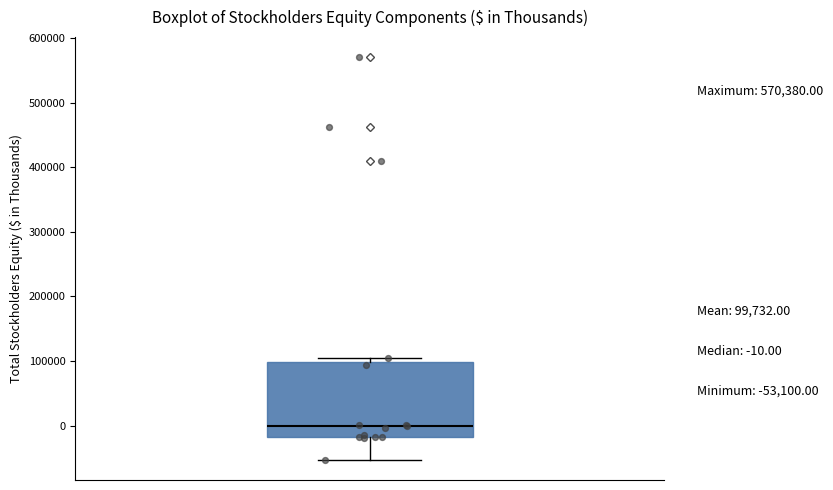

Transcribe this box plot: give where the median line is, the range the box spans, and where the two whiskers end, as read against the y-axis. The values are not printed on the chart, so give them approximately, as read against the axis.

median 0, box -20000 to 100000, whiskers -50000 to 100000 (just above the box's upper edge)